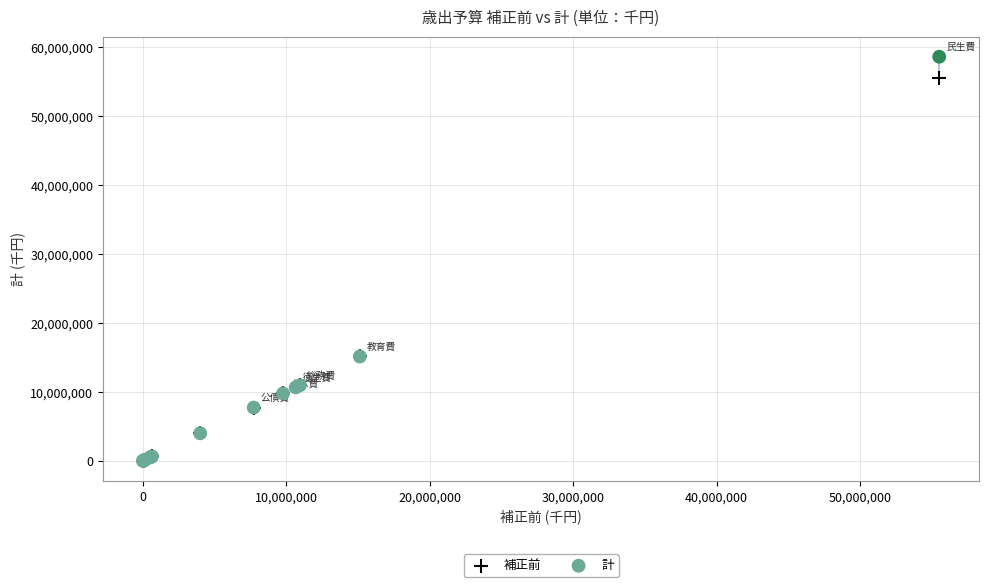

Which series contains the highest Y value?

計